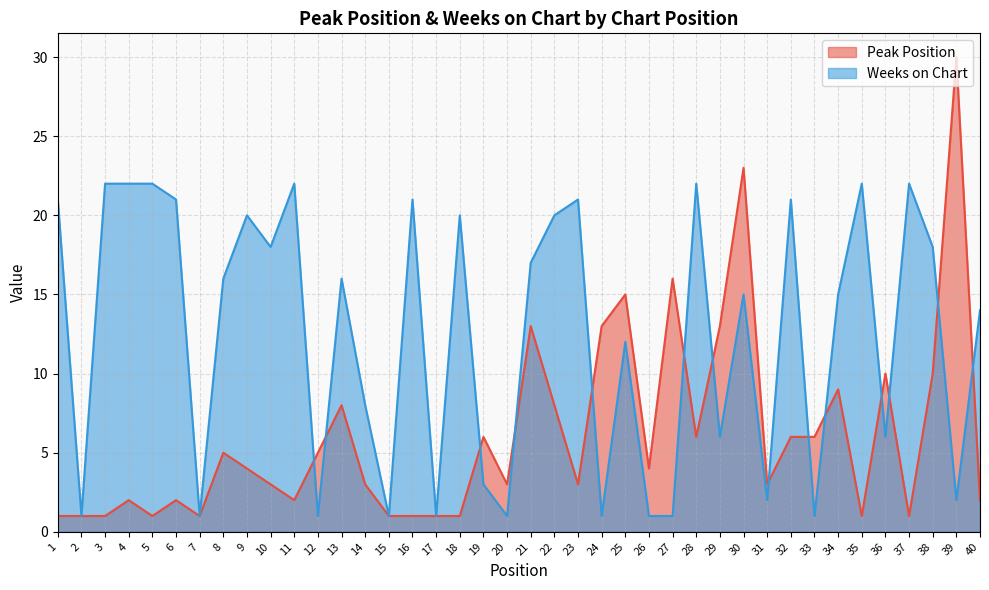

Rank the series by their average value, from lowest to highest.

Peak Position, Weeks on Chart